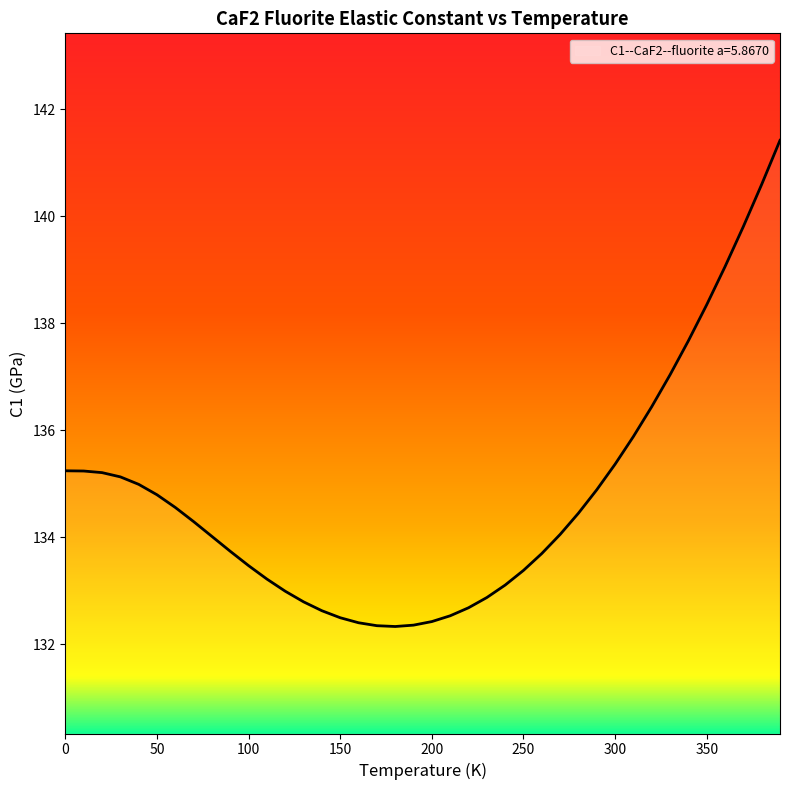

What is the smallest value displayed?

132.3